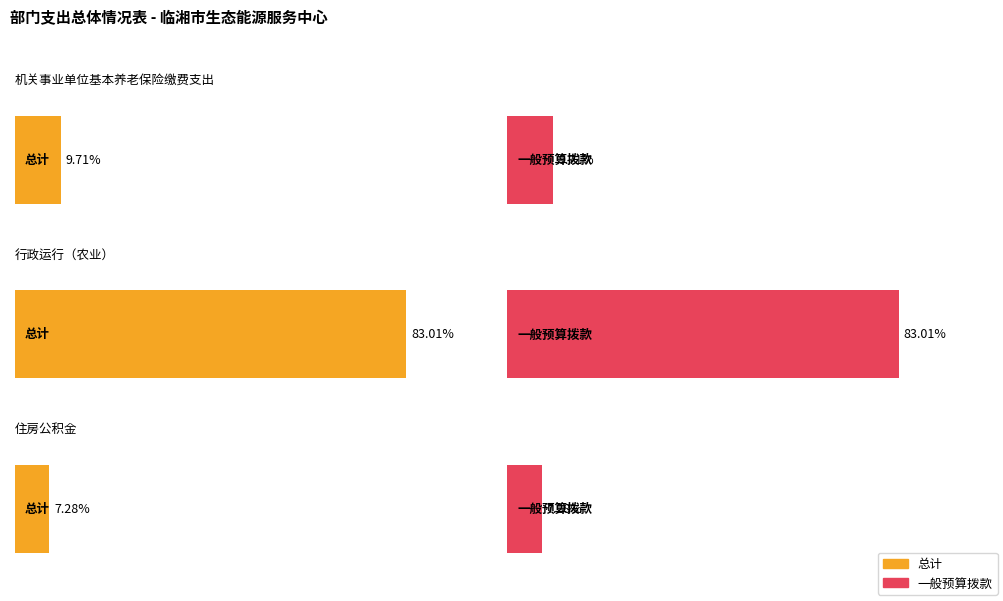

Is it true that 总计 equals 64706.4 at 住房公积金?

True